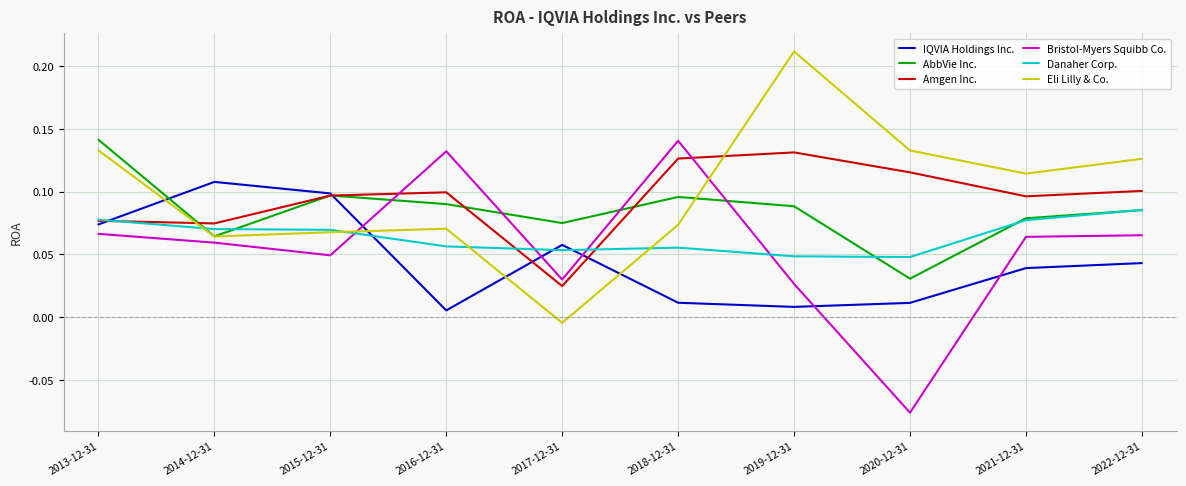

After their last crossing, which series has the higher values: Amgen Inc. or Eli Lilly & Co.?

Eli Lilly & Co.